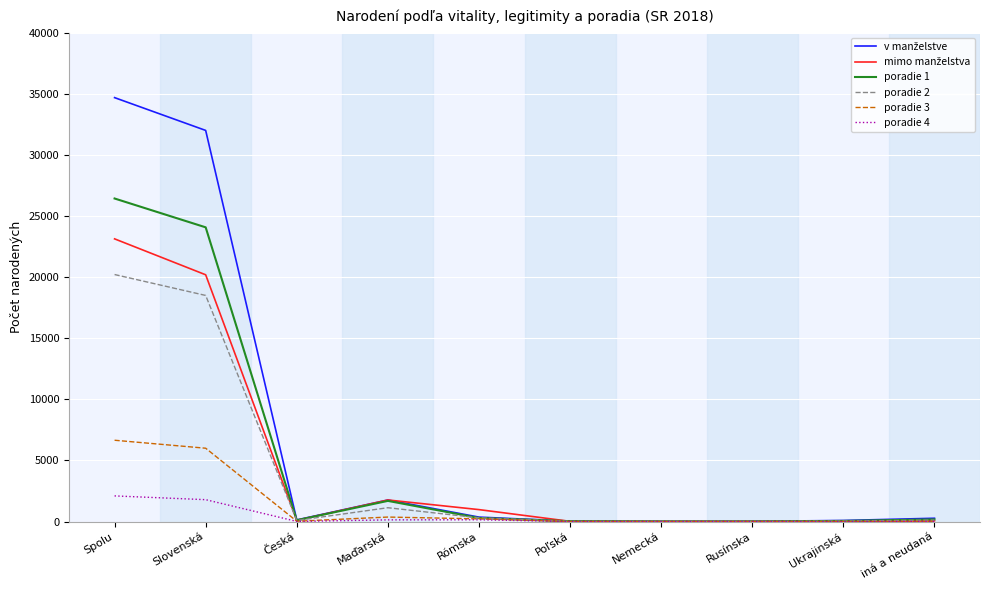

Is it true that poradie 2 equals 1132 at Maďarská?

True